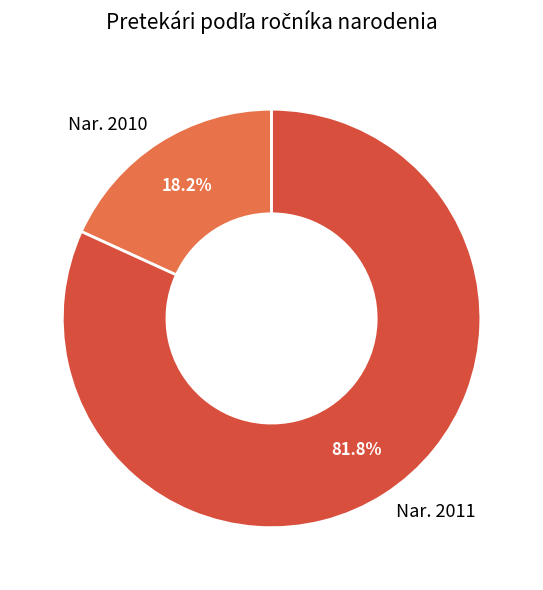

Which slice is the smallest?

Nar. 2010